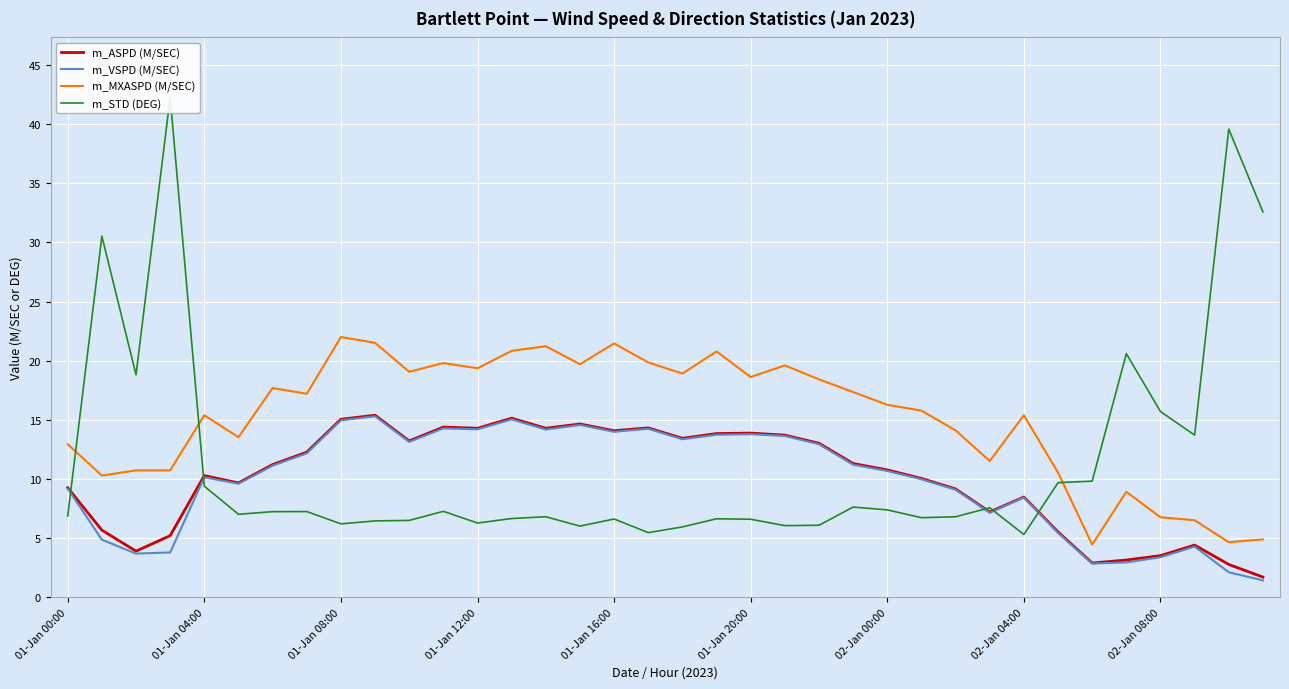

True or false: m_MXASPD (M/SEC) and m_STD (DEG) cross at least once.

True